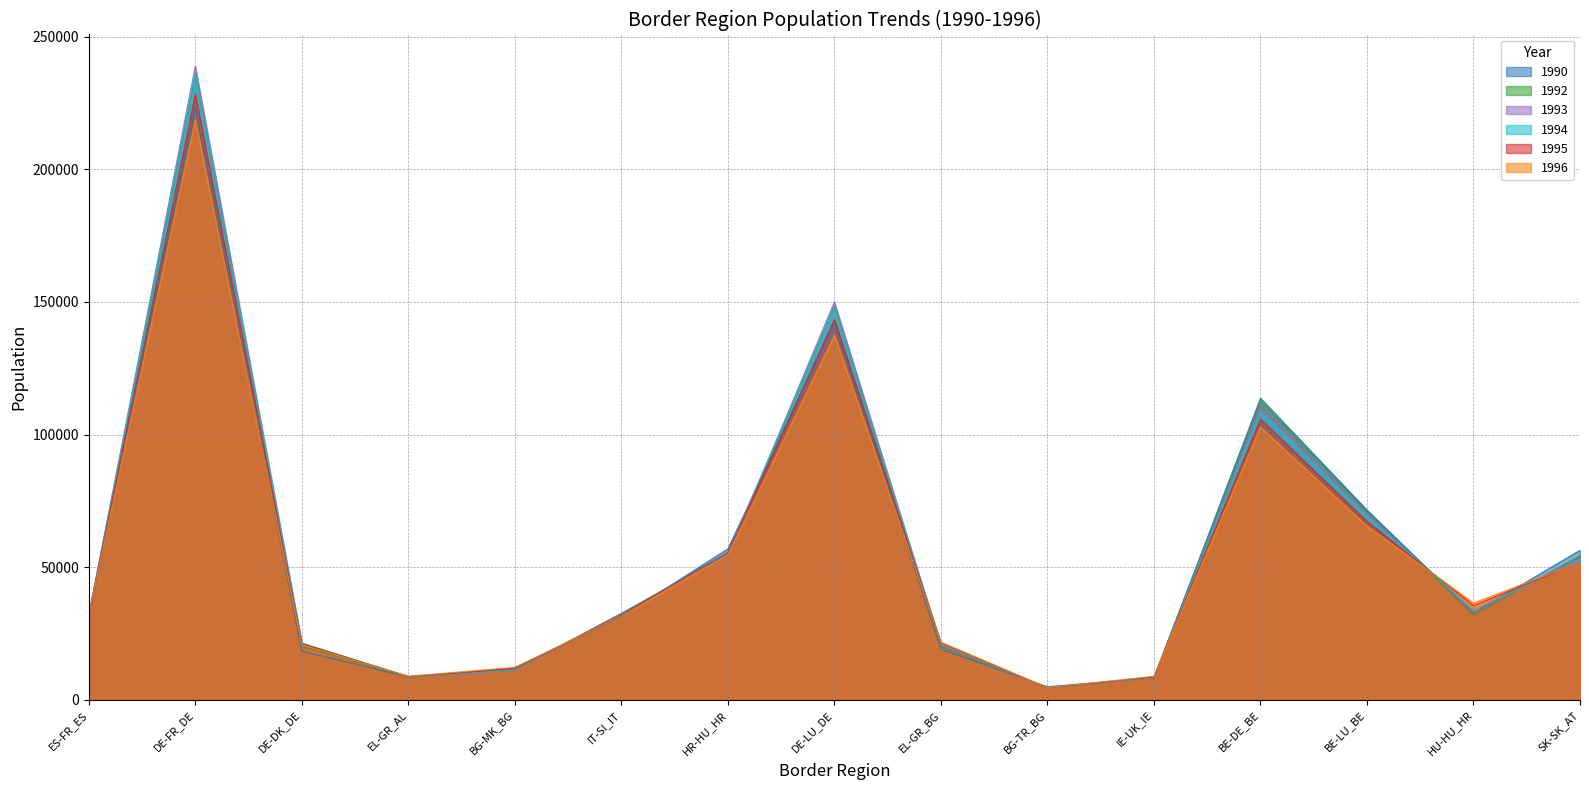

List the labels in order of 1992 value, largest first.

DE-FR_DE, DE-LU_DE, BE-DE_BE, BE-LU_BE, HR-HU_HR, SK-SK_AT, IT-SI_IT, HU-HU_HR, ES-FR_ES, DE-DK_DE, EL-GR_BG, BG-MK_BG, EL-GR_AL, IE-UK_IE, BG-TR_BG